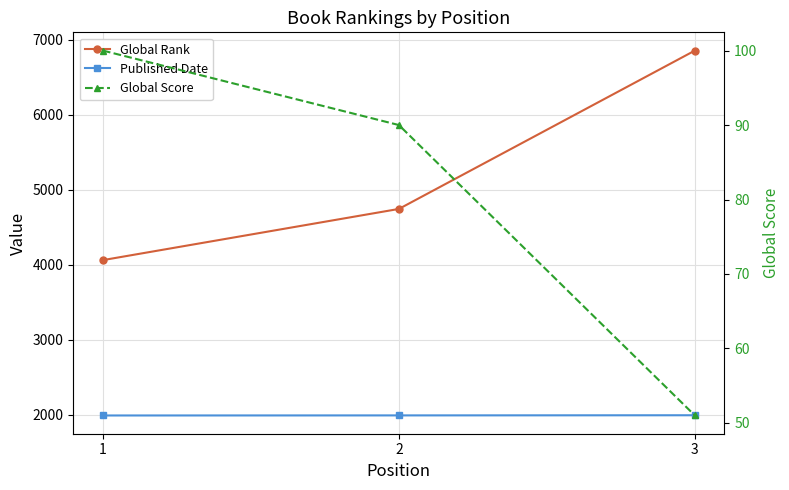

At 2, list the series in order from largest to smallest.

Global Rank, Published Date, Global Score